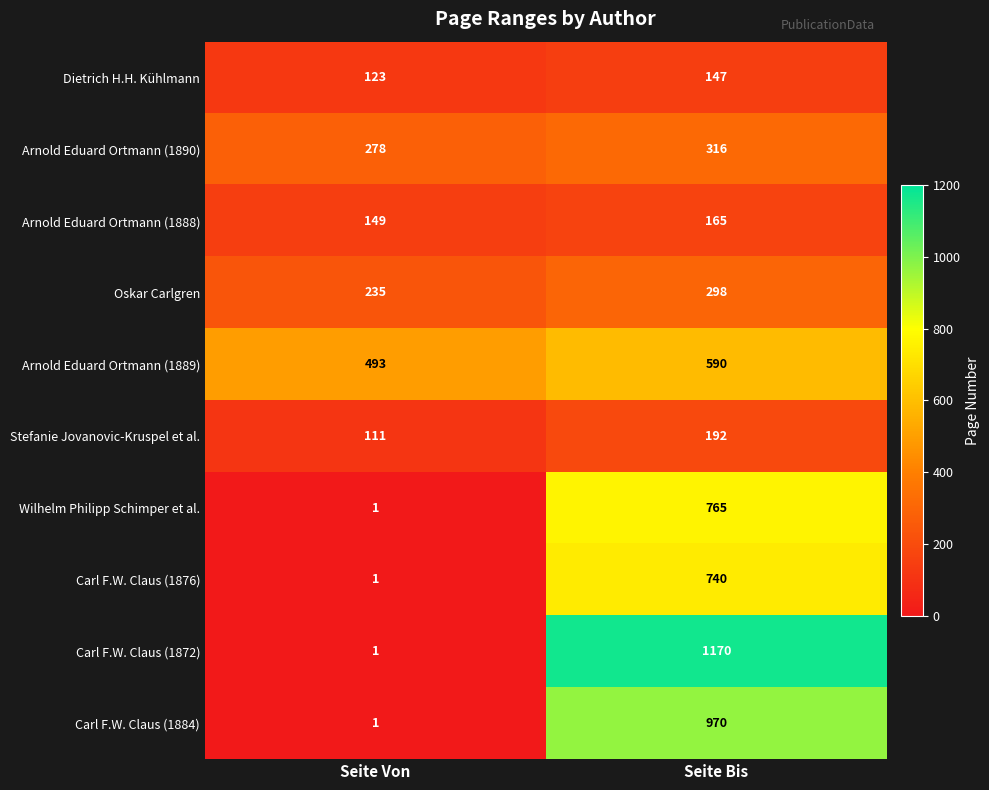

At Seite Bis, list the series in order from smallest to largest.

Dietrich H.H. Kühlmann, Arnold Eduard Ortmann (1888), Stefanie Jovanovic-Kruspel et al., Oskar Carlgren, Arnold Eduard Ortmann (1890), Arnold Eduard Ortmann (1889), Carl F.W. Claus (1876), Wilhelm Philipp Schimper et al., Carl F.W. Claus (1884), Carl F.W. Claus (1872)